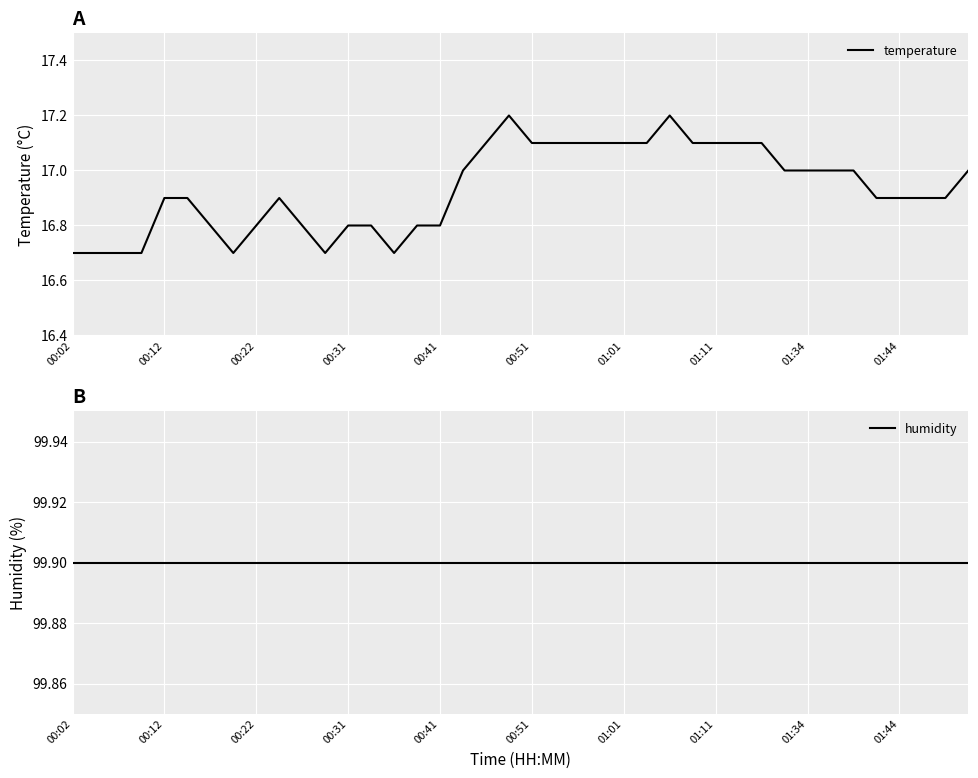

Where is temperature nearest to the value 16?

00:02